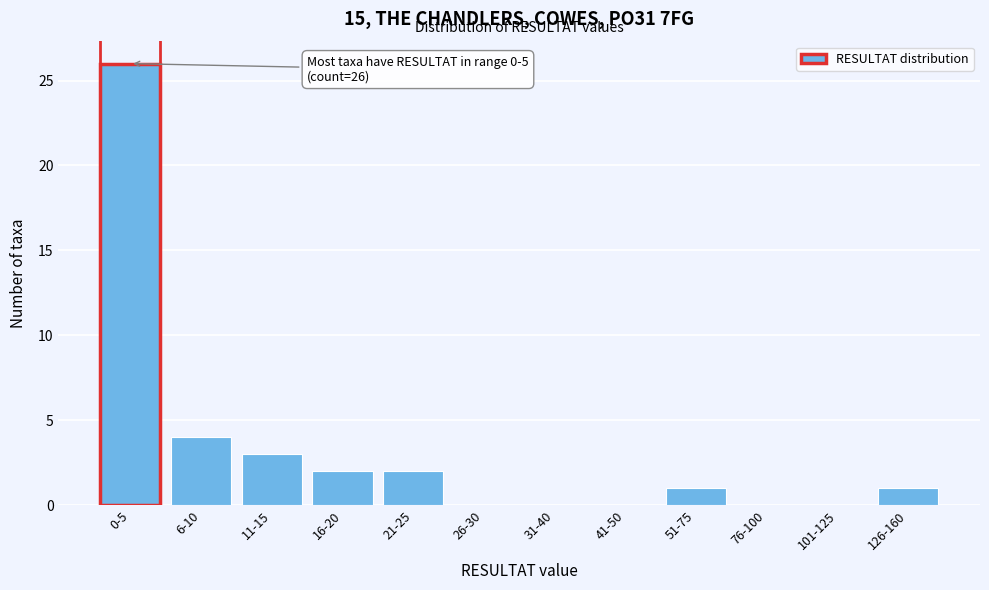

Reading left to right, transcribe all the data shown in this chart.

0-5=26	6-10=4	11-15=3	16-20=2	21-25=2	26-30=0	31-40=0	41-50=0	51-75=1	76-100=0	101-125=0	126-160=1